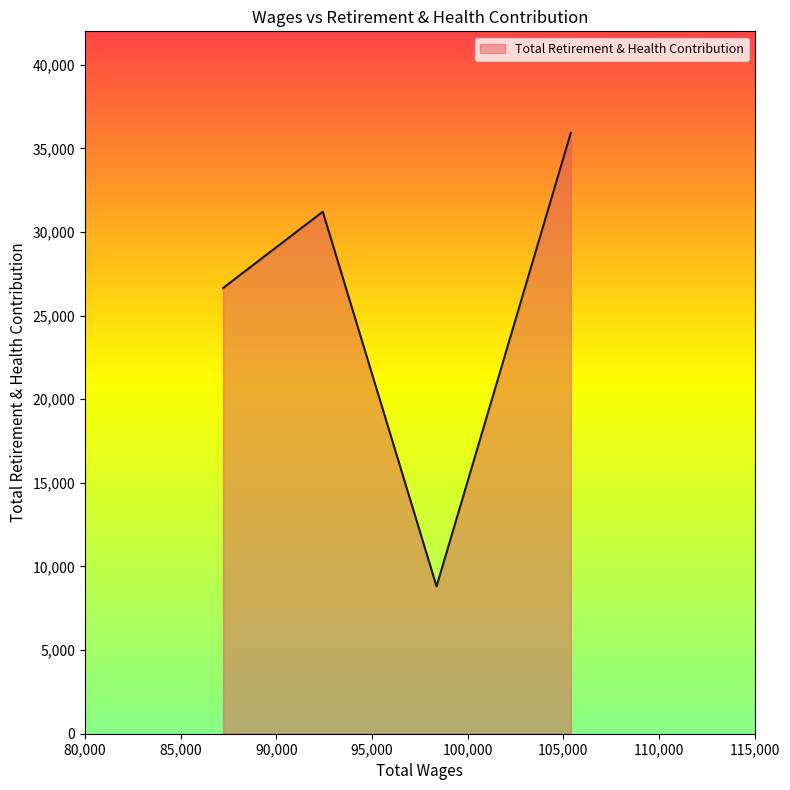

What is the average value?

25651